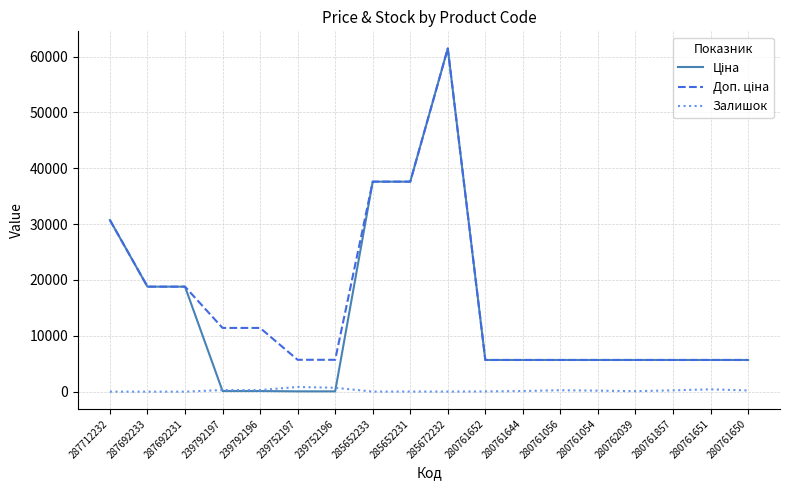

Is it true that Залишок equals -430.2 at 287692231?

False